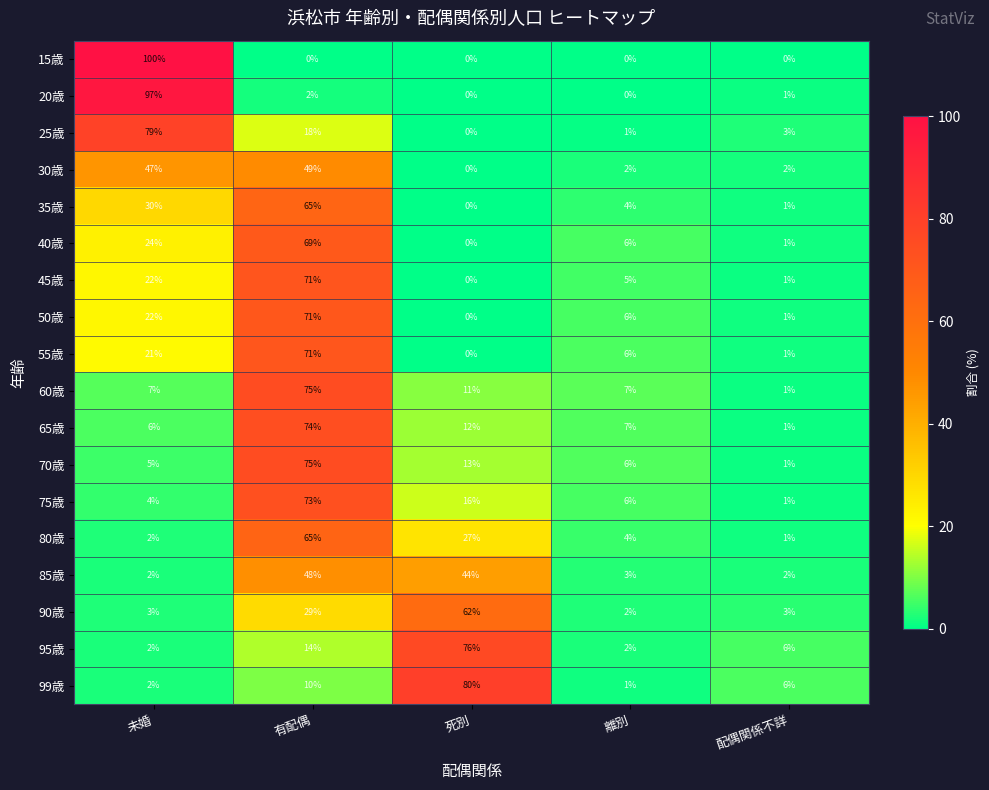

The value of 75歳 at 離別 is 2. True or false?

False